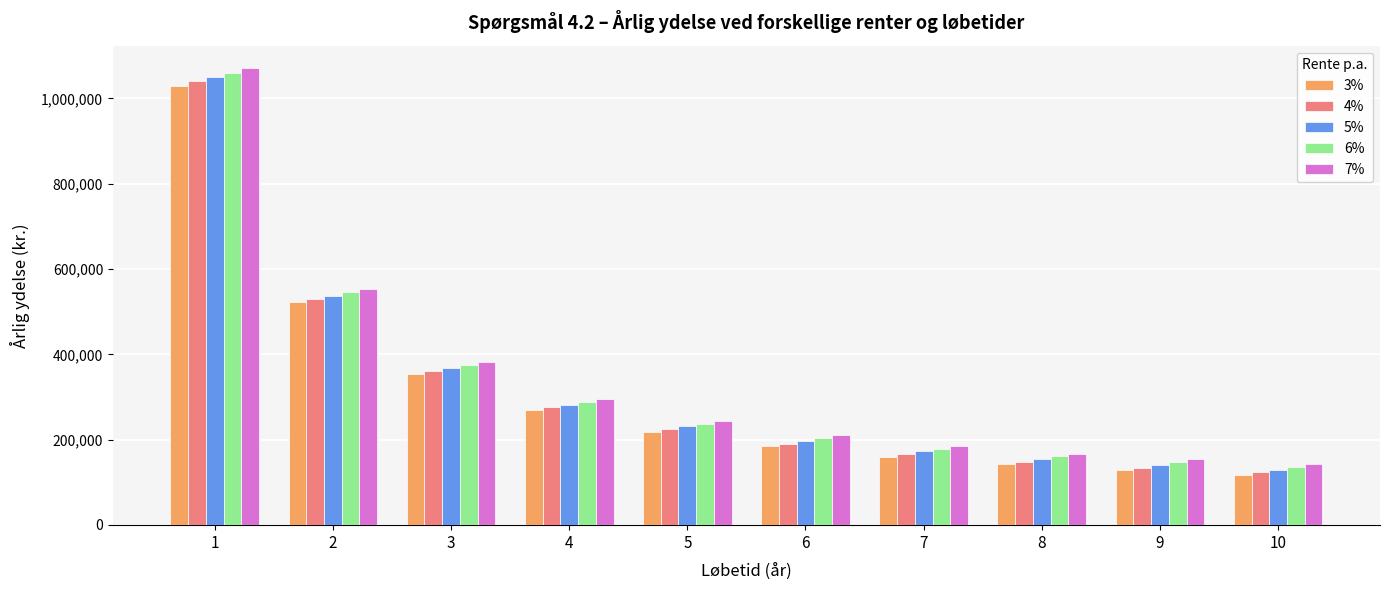

What is the average value of the 3% series?

312674.7